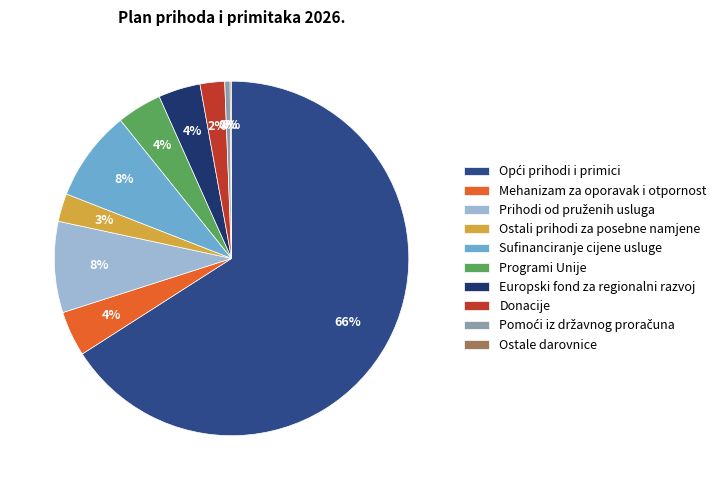

How many slices are in this pie chart?

10